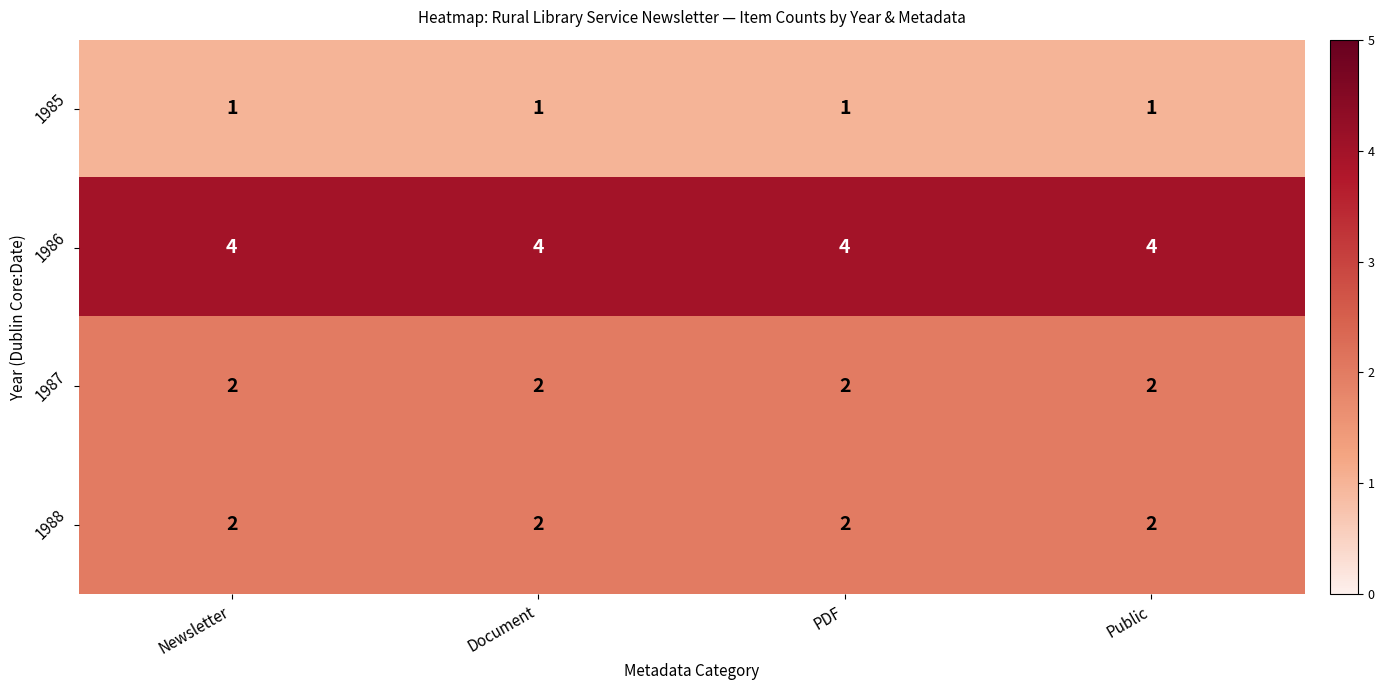

What value does the 1986 series have at PDF?

4